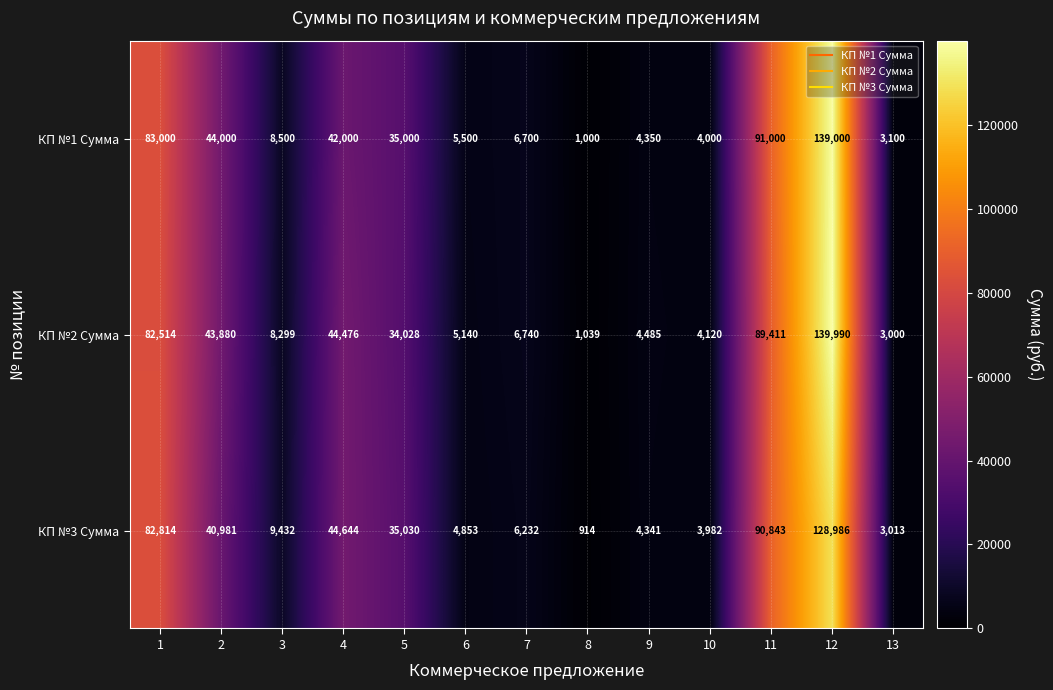

Which label corresponds to the largest value in the chart?

12